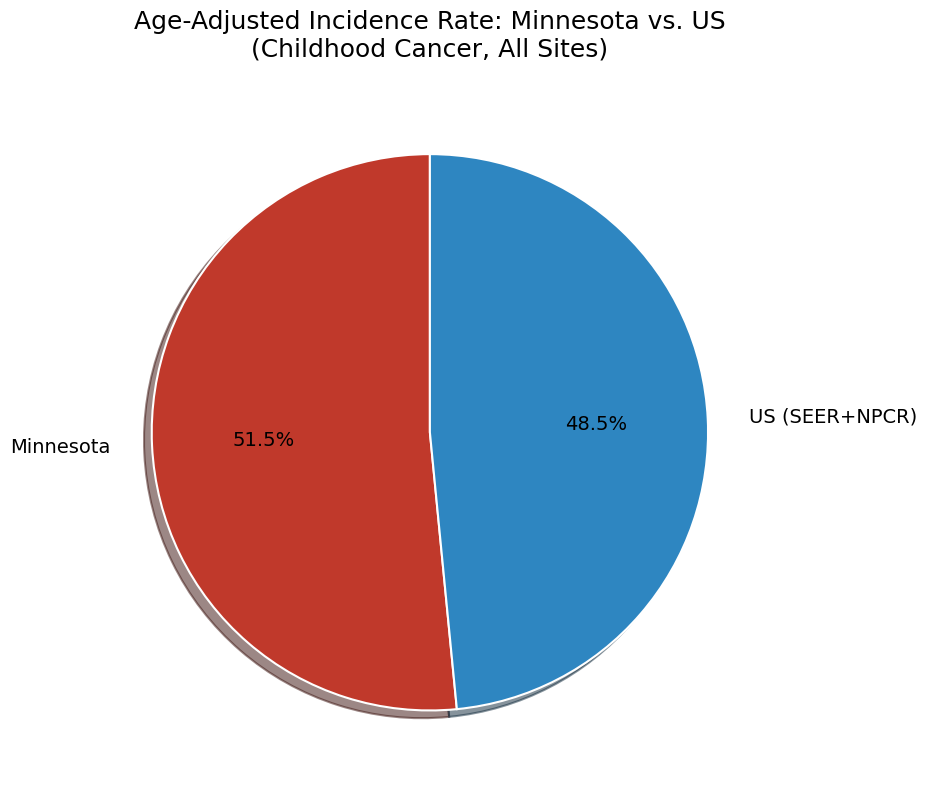

Approximately how many times larger is the value at Minnesota compared to US (SEER+NPCR)?

1.1